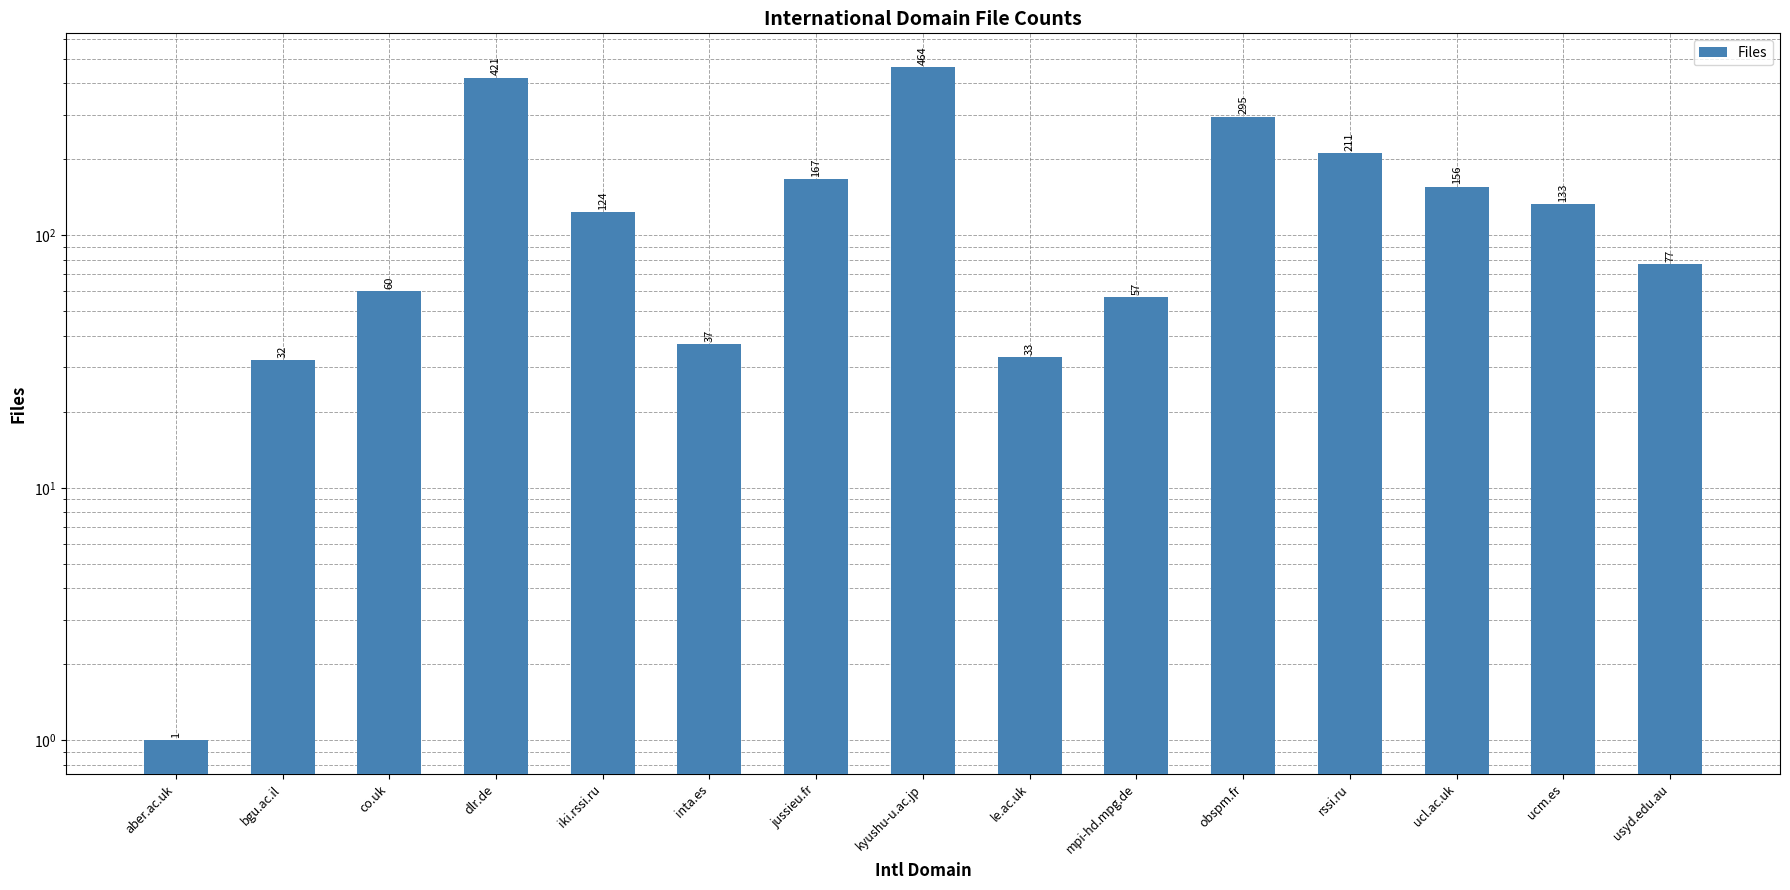

What is the difference between the second highest and second lowest values?

389